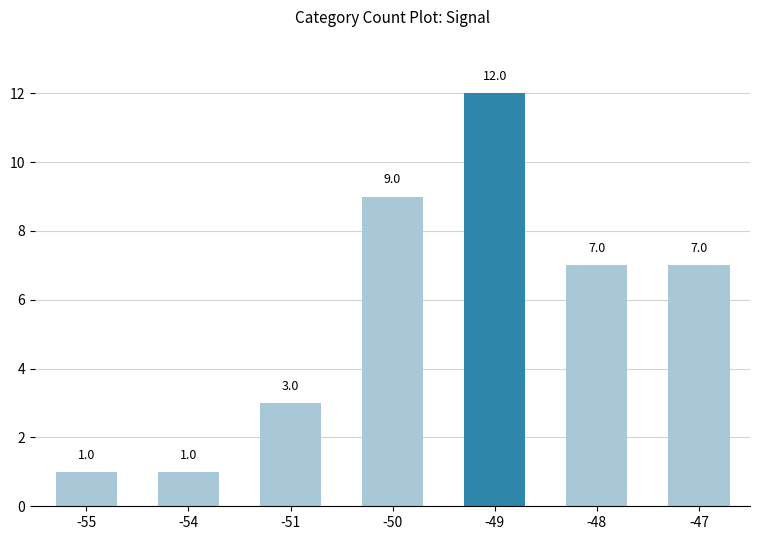

Reading right to left, list all the values displayed in this chart.

7	7	12	9	3	1	1